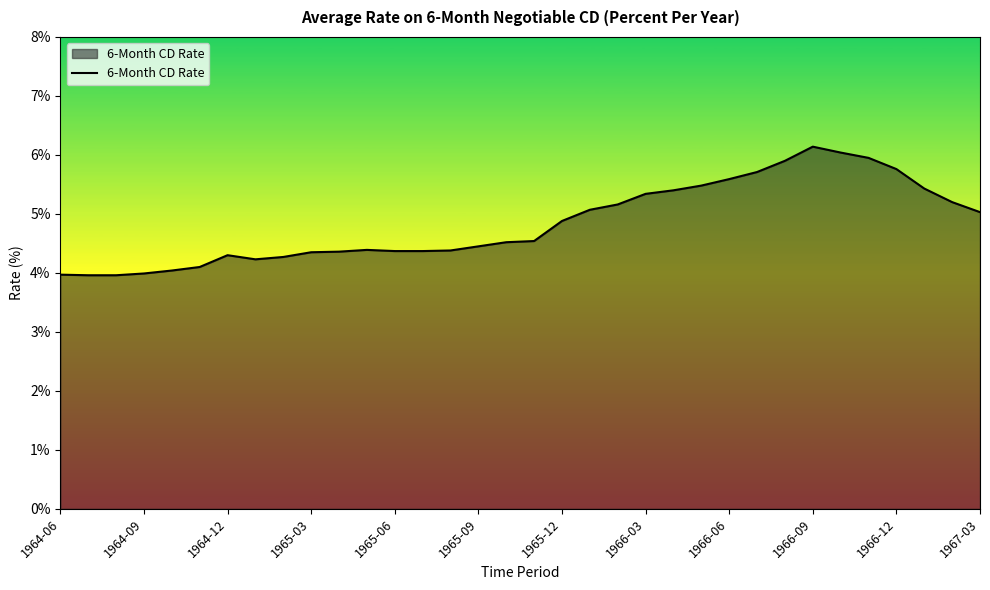

What is the maximum value shown in the chart?

6.1